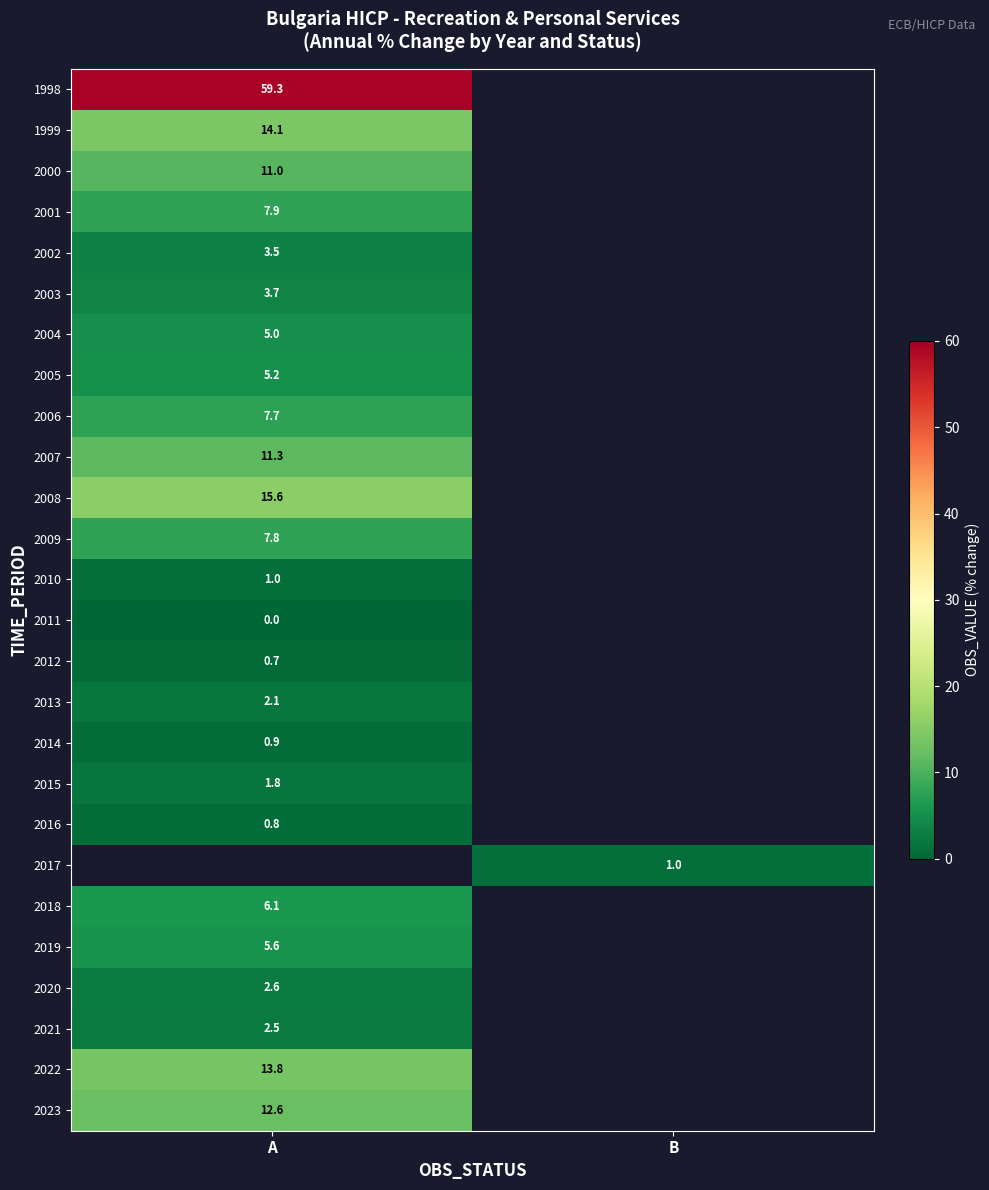

Is it true that 2020 equals 2.6 at A?

True